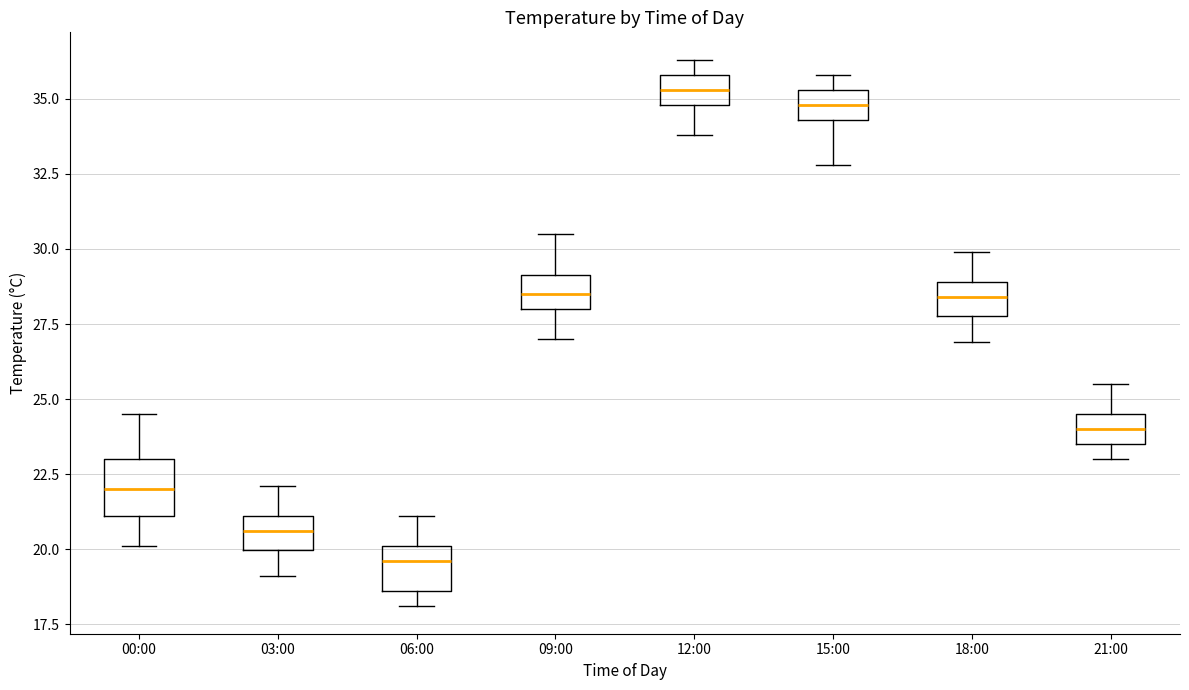

Which box has the highest median line?

12:00